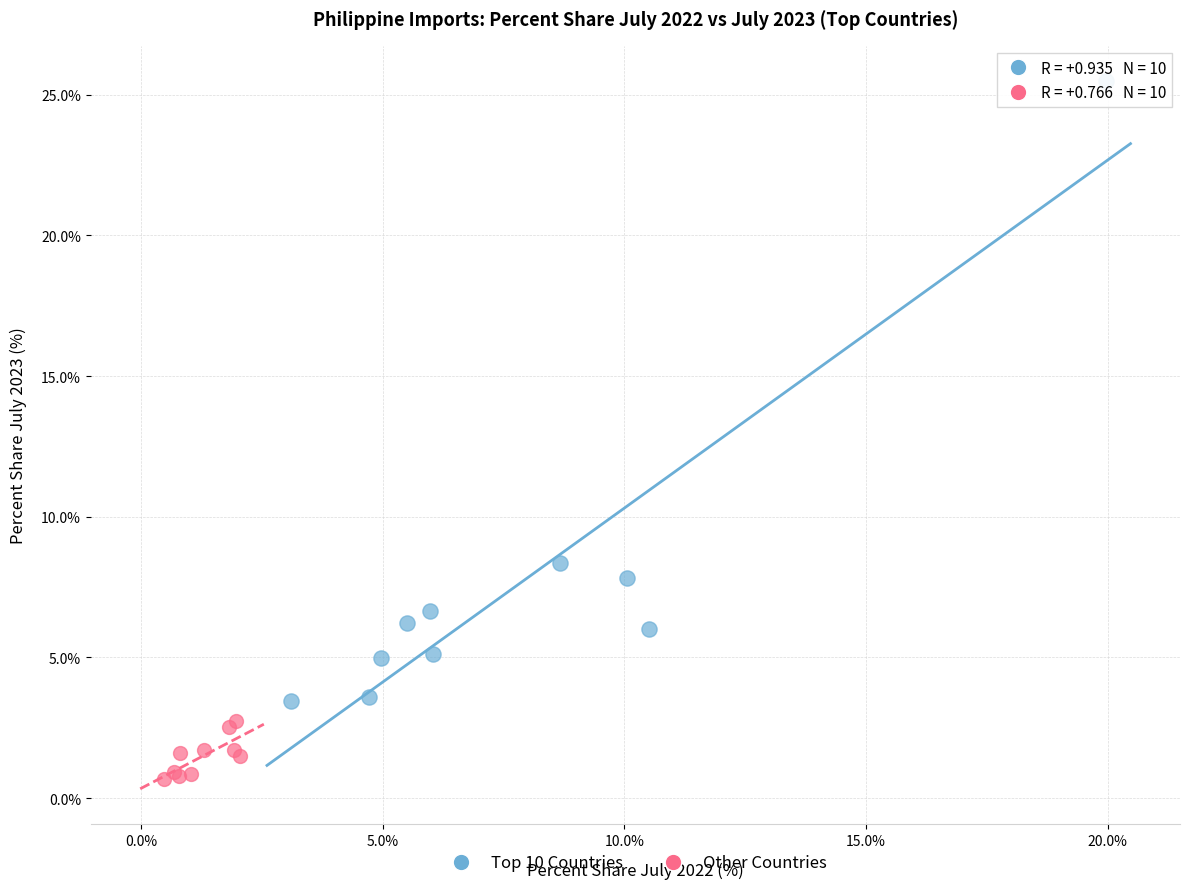

Which series reaches the maximum Y coordinate?

Top 10 Countries